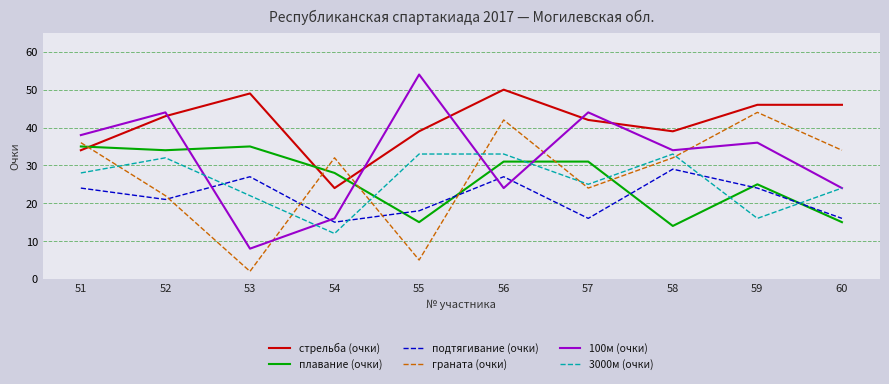

At which label is 100м (очки) closest to 31?

58